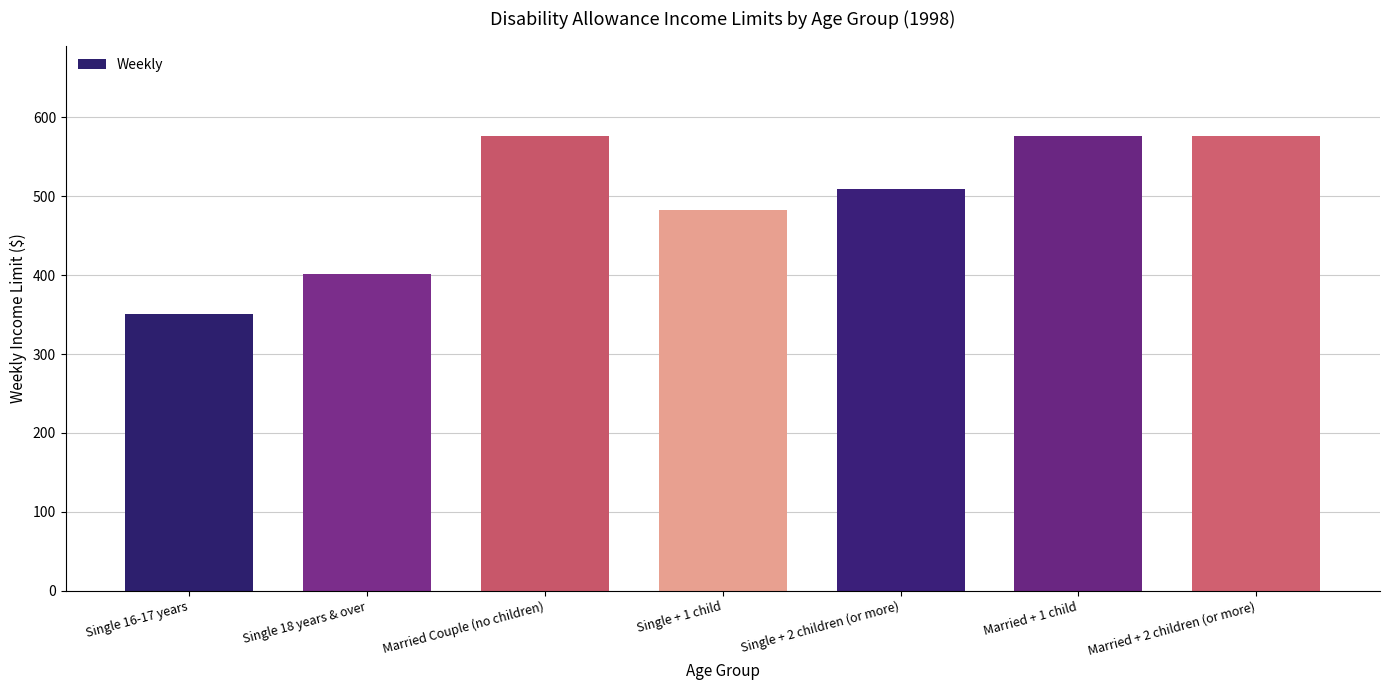

What is the value of the 4th bar from the left?

483